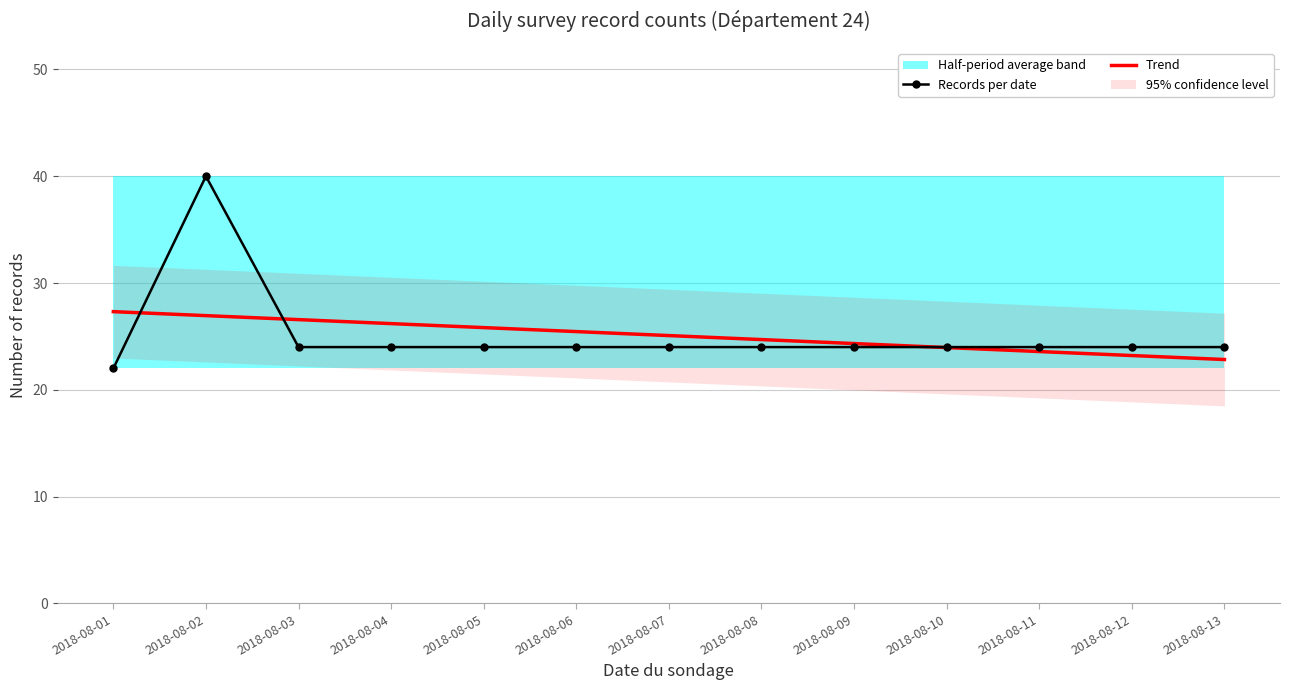

How many lines are shown in the chart?

2